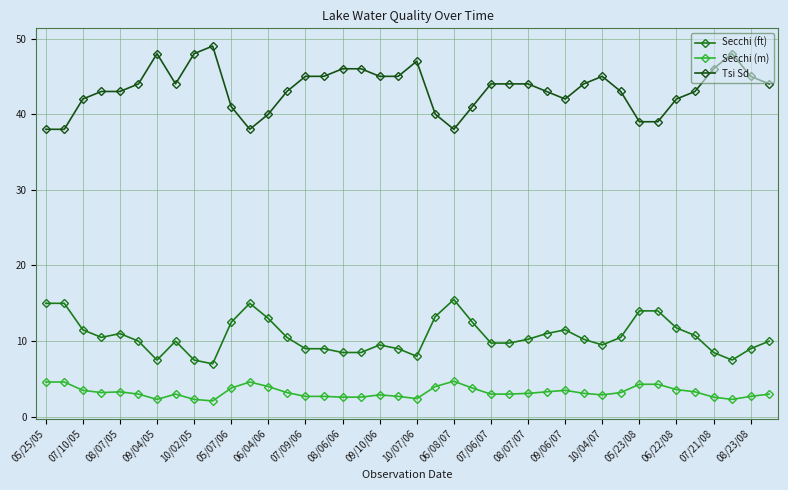

What is the value of the Secchi (m) point at the 37th from the left?

2.6